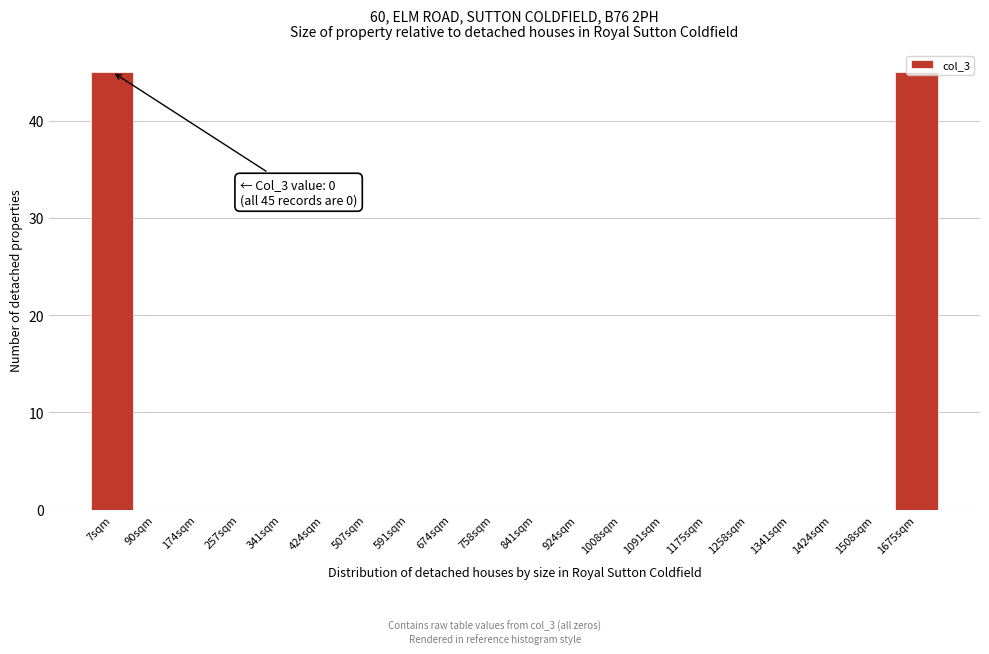

What is the maximum value shown in the chart?

45